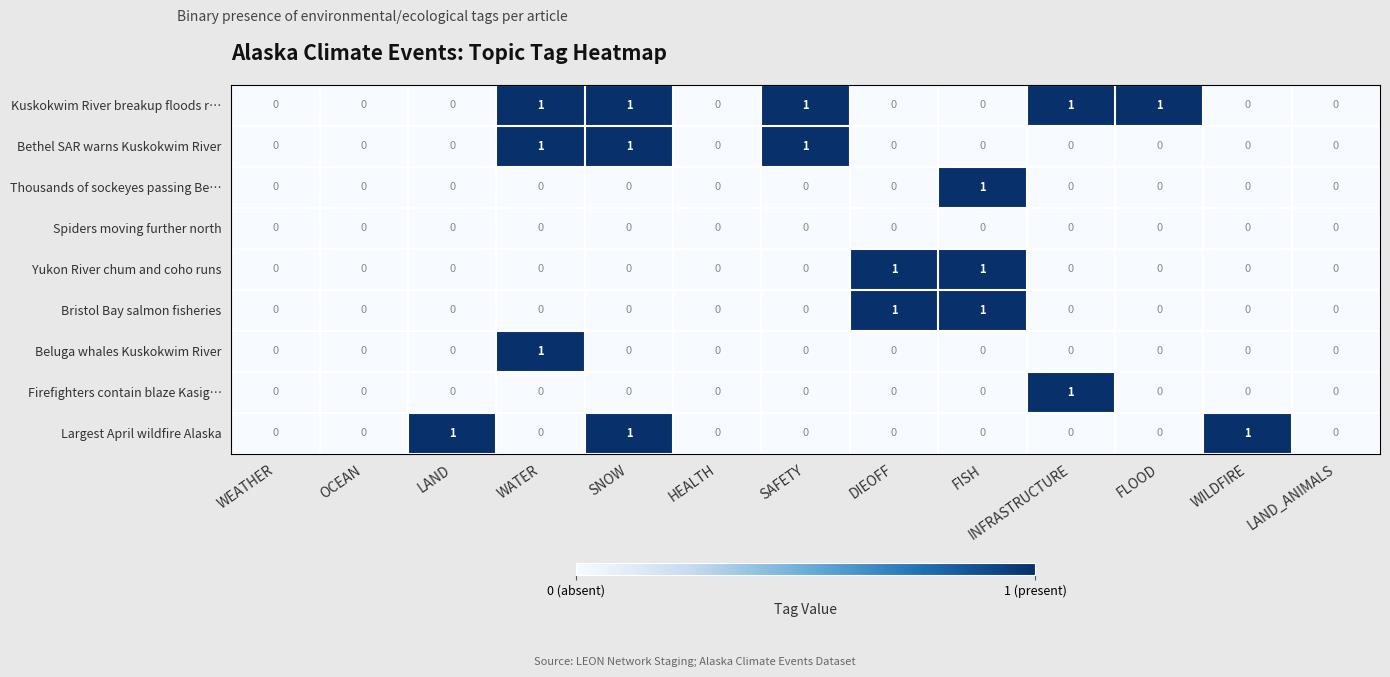

The value of Firefighters contain blaze Kasig… at WATER is 1. True or false?

False